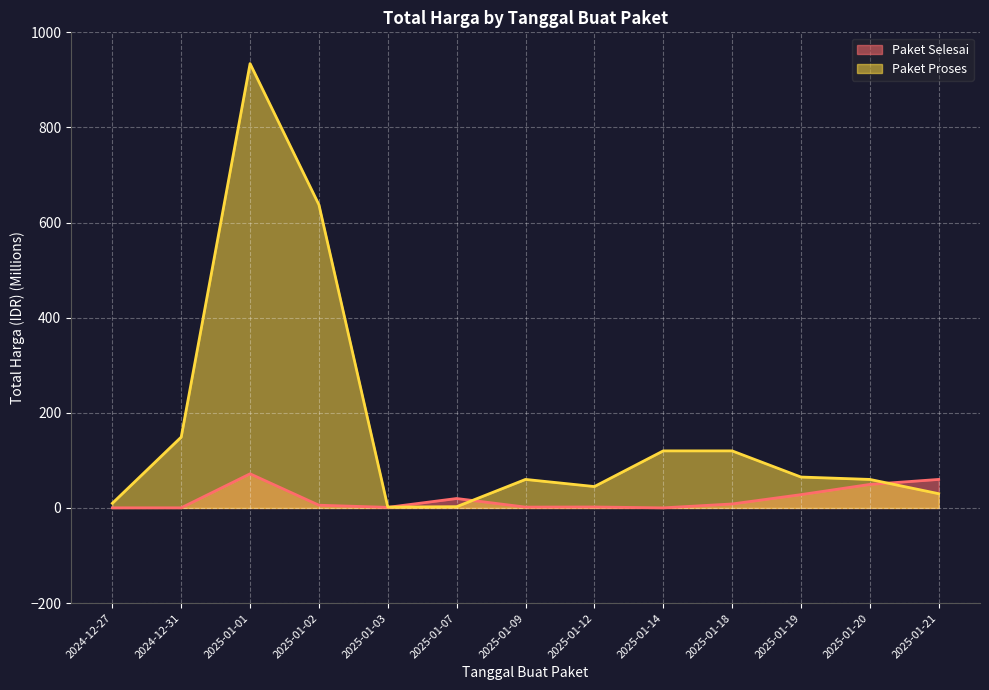

What is the approximate value of Paket Proses at 2025-01-09?

60.0